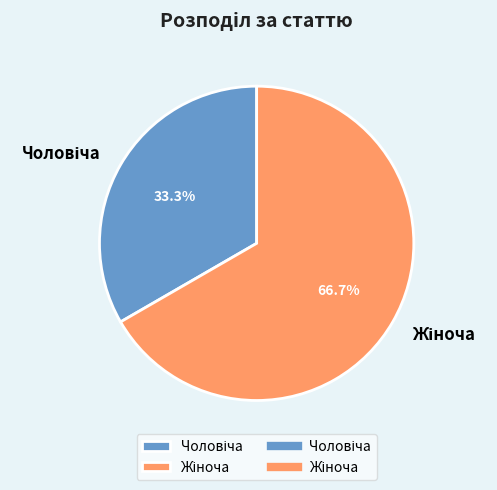

Is Жіноча the majority of the pie?

Yes